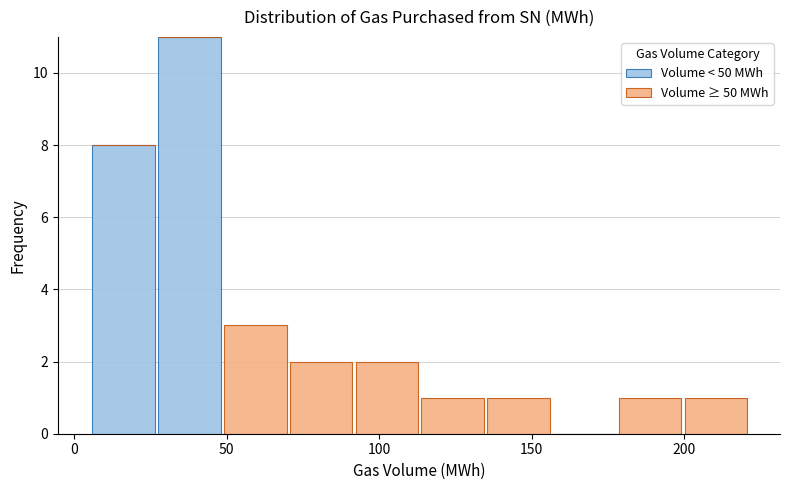

Which range on the x-axis has the tallest stacked bar (by total height)?

25 to 50